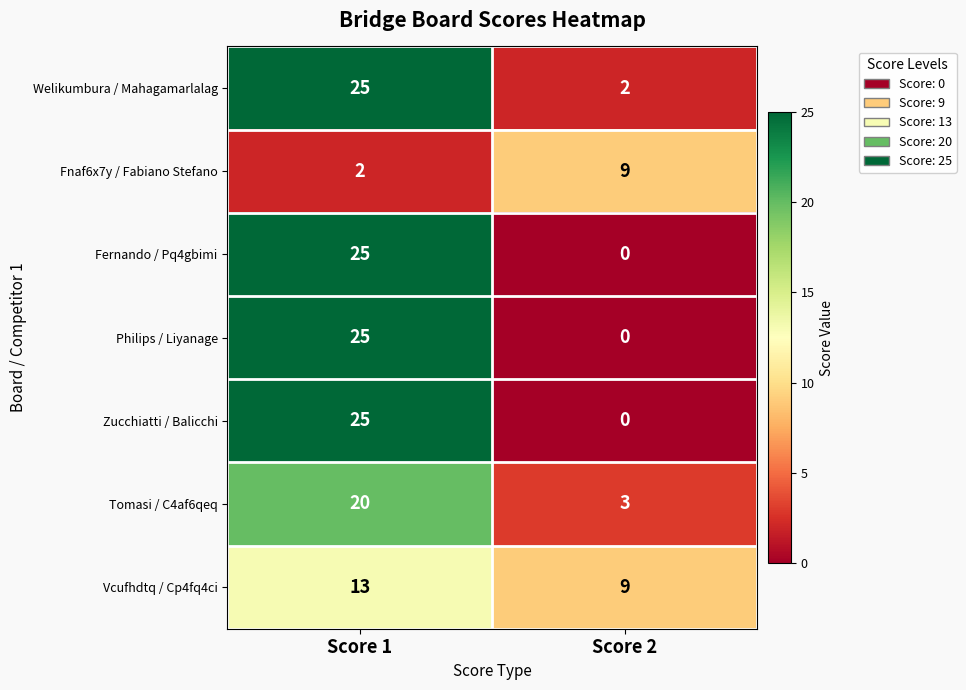

At which category is the sum across all series the highest?

Score 1